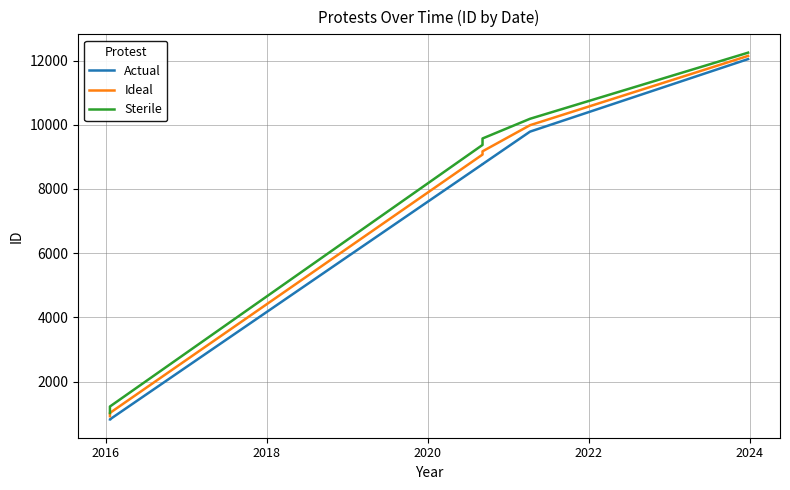

Rank the series by their average value, from highest to lowest.

Sterile, Ideal, Actual